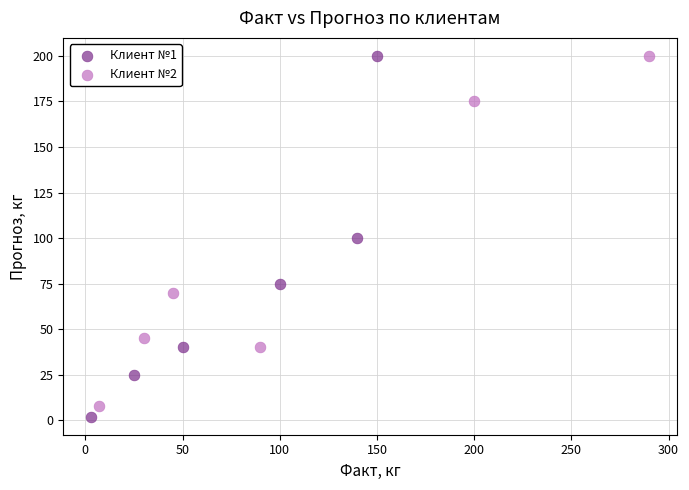

Which series has the widest spread of Y values?

Клиент №1